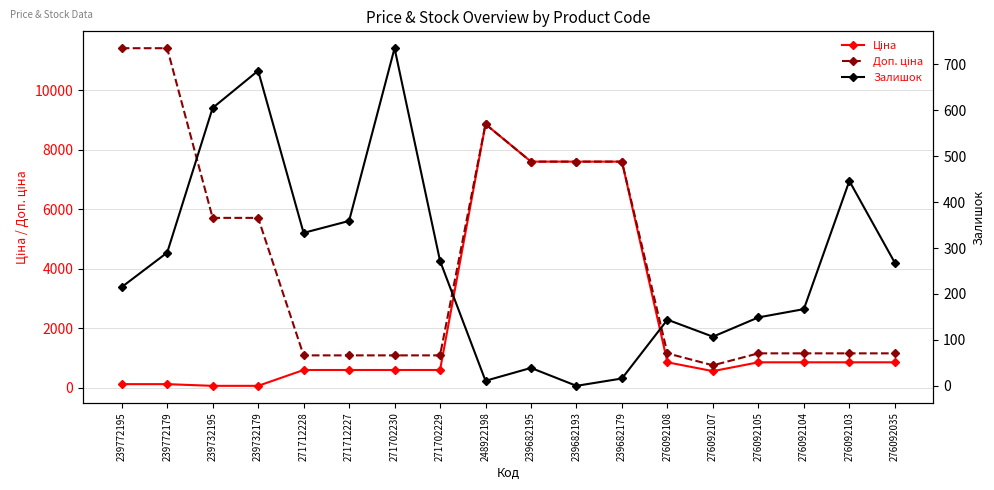

What are all the series names shown in the legend?

Ціна, Доп. ціна, Залишок